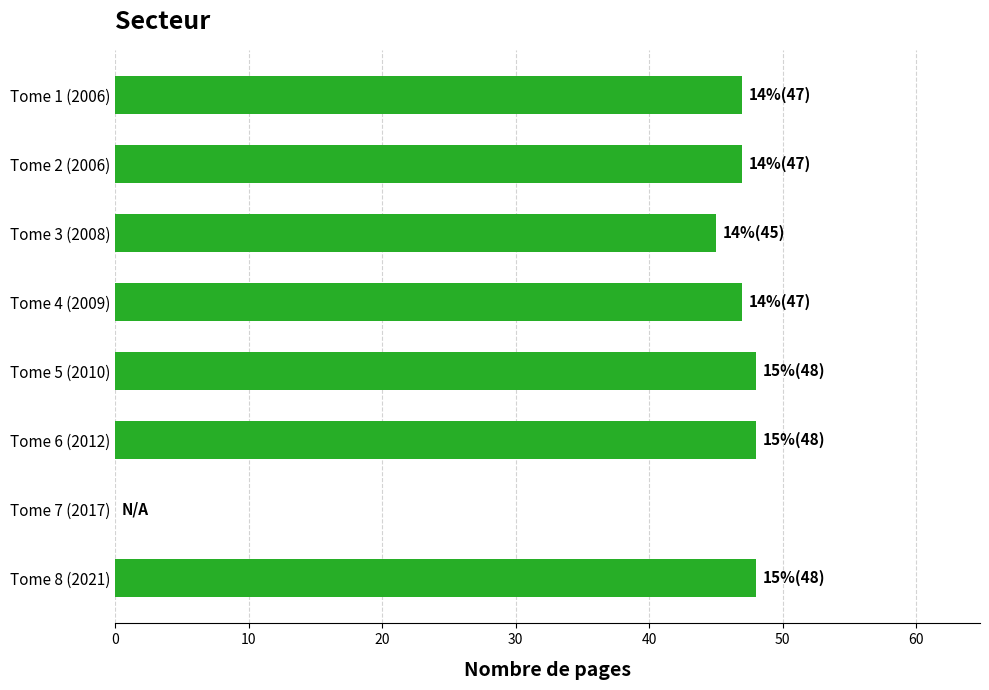

What is the change in value from Tome 3 (2008) to Tome 2 (2006)?

+2